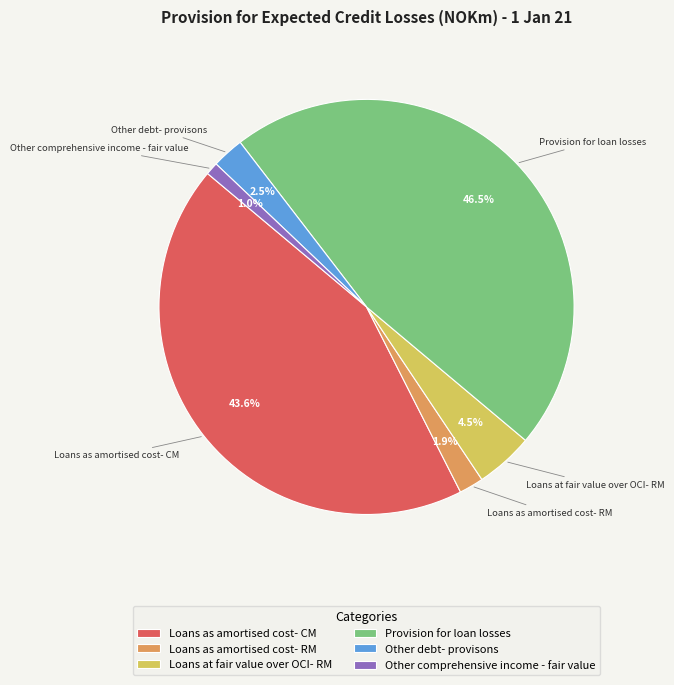

How many segments does this pie chart have?

6